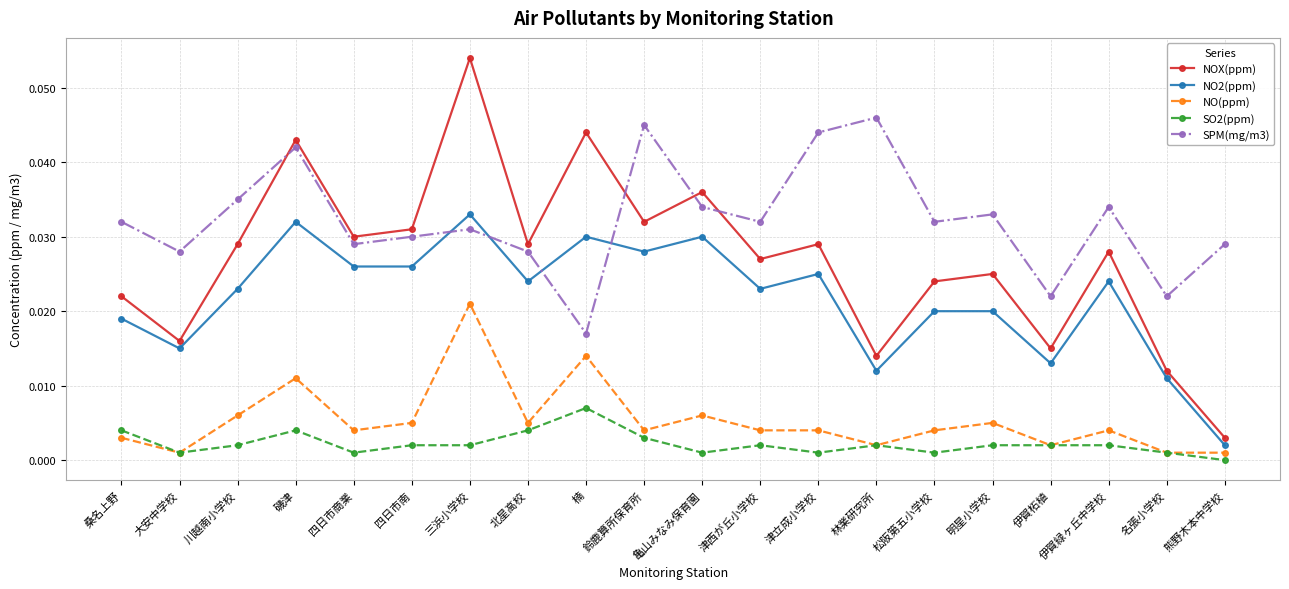

Which series changed the most between 津西が丘小学校 and 名張小学校?

NOX(ppm)